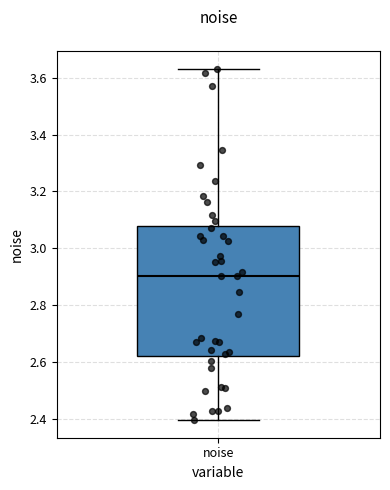

Transcribe this box plot: give where the median line is, the range the box spans, and where the two whiskers end, as read against the y-axis. The values are not printed on the chart, so give them approximately, as read against the axis.

median 2.90, box 2.62 to 3.08, whiskers 2.40 to 3.64